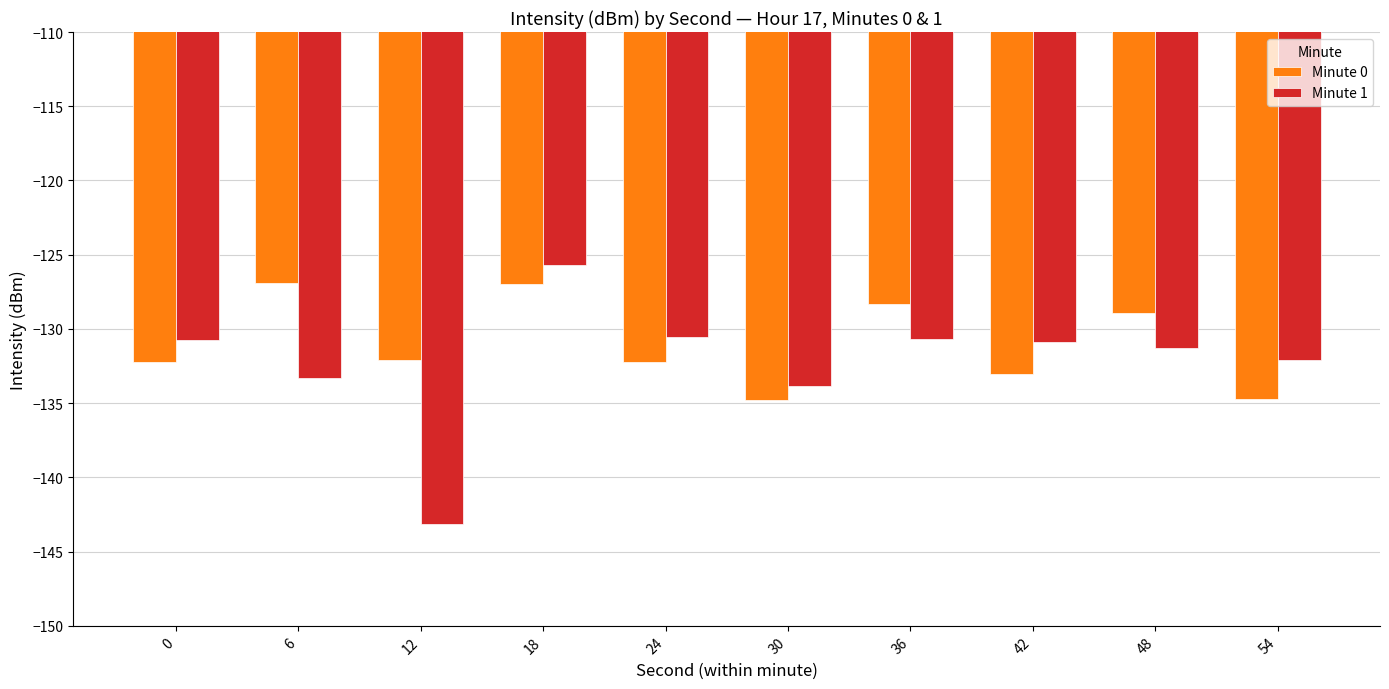

At 42, list the series in order from largest to smallest.

Minute 1, Minute 0